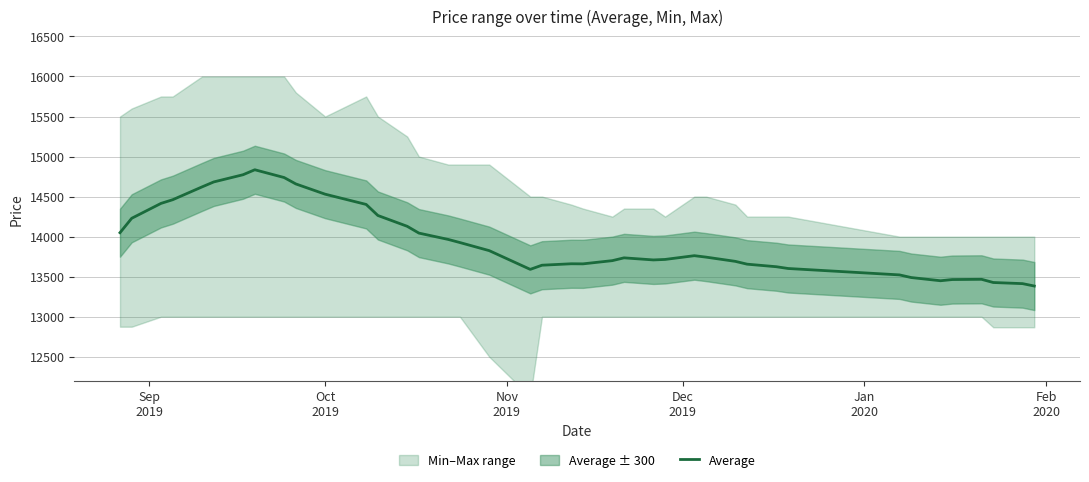

What is the minimum value for Average?

13383